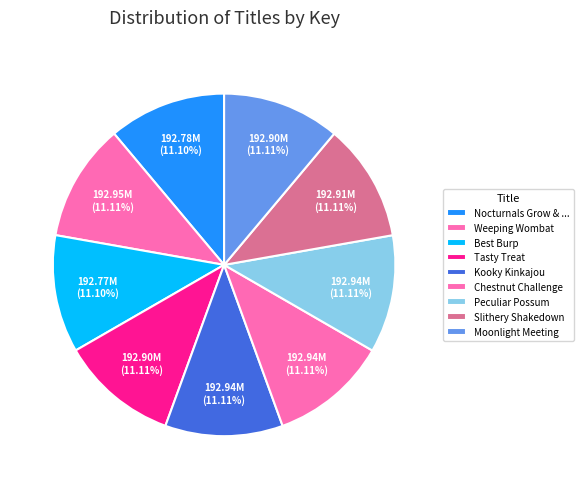

Rank the categories by value from lowest to highest.

Best Burp, Nocturnals Grow & Read Activity Box, Tasty Treat, Moonlight Meeting, Slithery Shakedown, Peculiar Possum, Chestnut Challenge, Kooky Kinkajou, Weeping Wombat